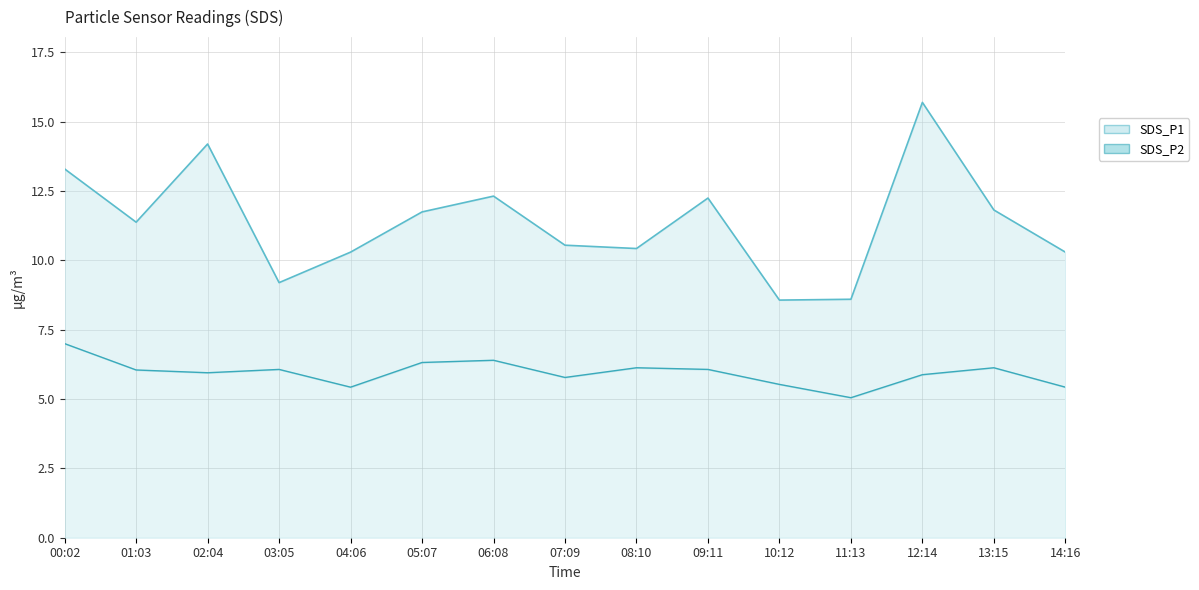

At 09:11, list the series in order from smallest to largest.

SDS_P2 line, SDS_P1 line